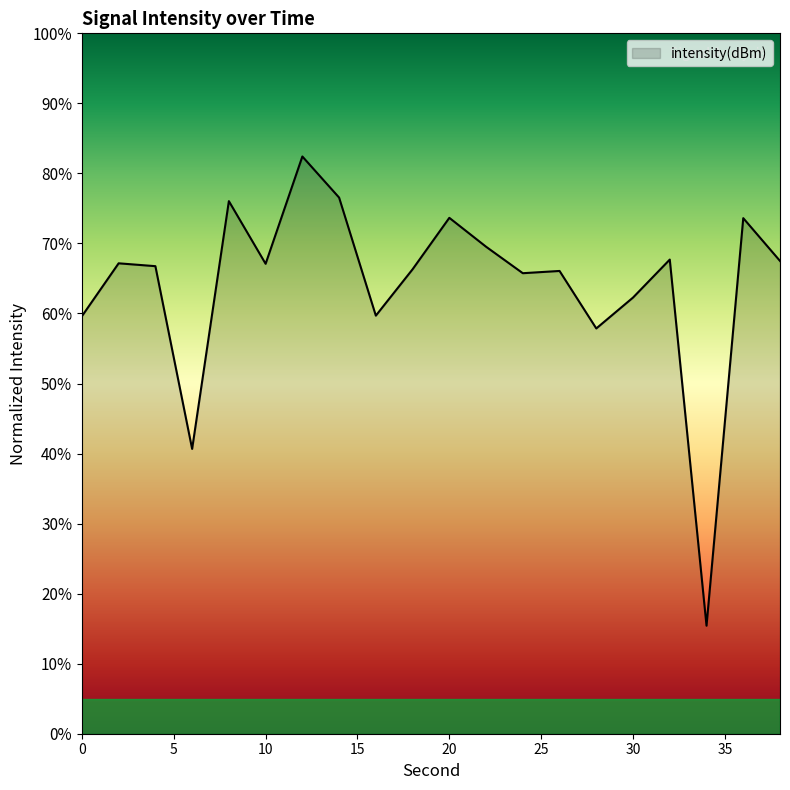

What is the smallest value displayed?

15.4